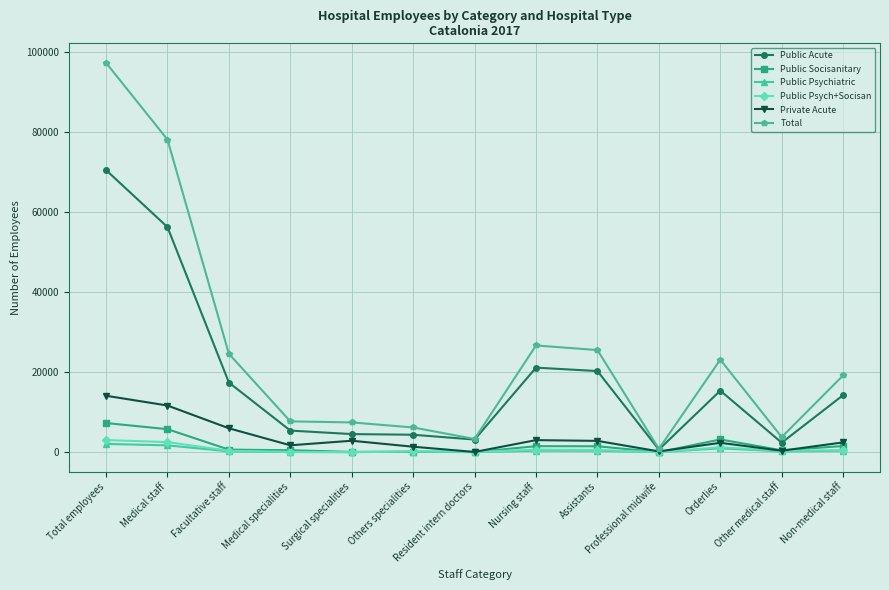

Is it true that Total equals 19178 at Non-medical staff?

True